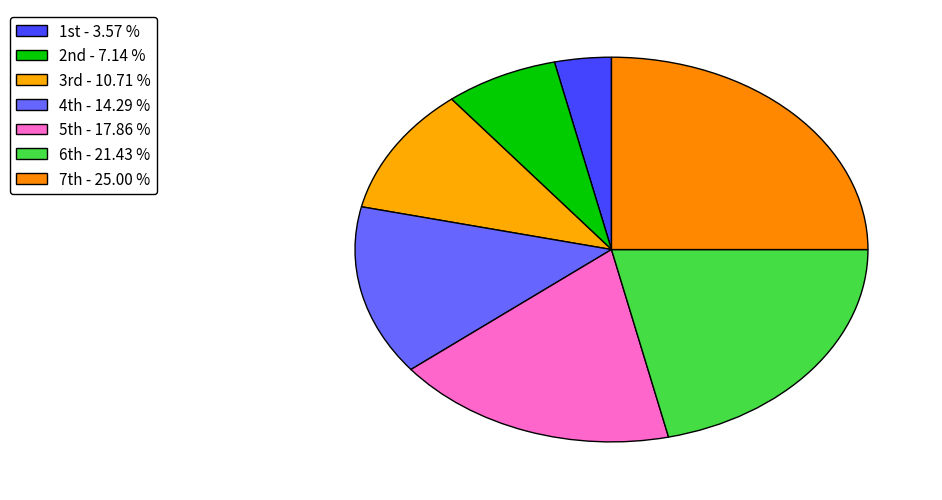

What is the largest slice in the pie chart?

7th